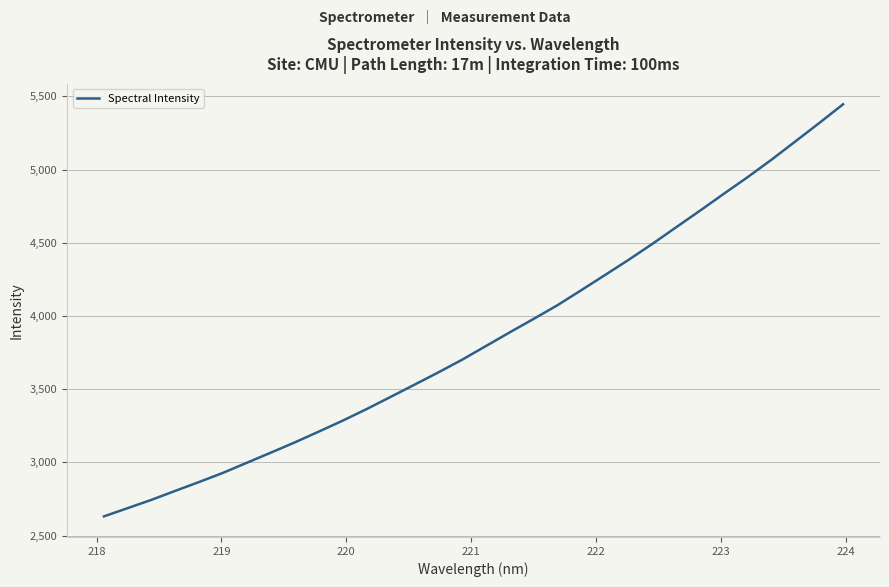

What is the smallest value displayed?

2630.8